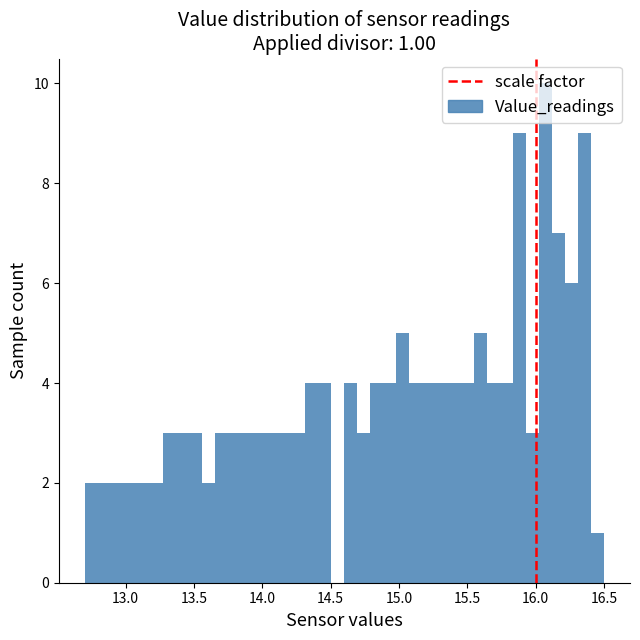

Around what value on the x-axis is the tallest bar? Give the approximate position of its centre, as read against the axis.

16.05